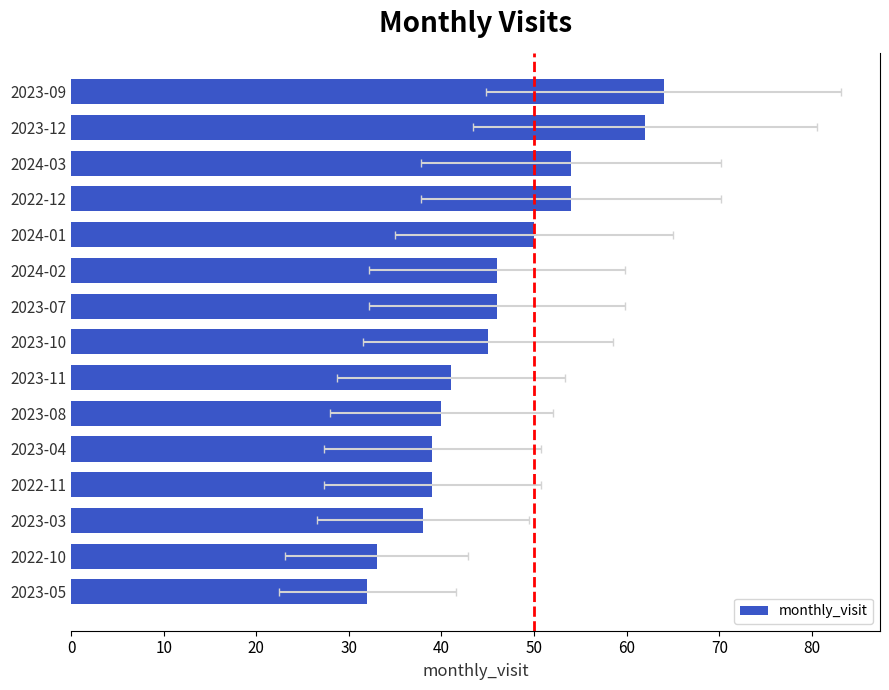

What is the change in value from 20 to 50?

-8